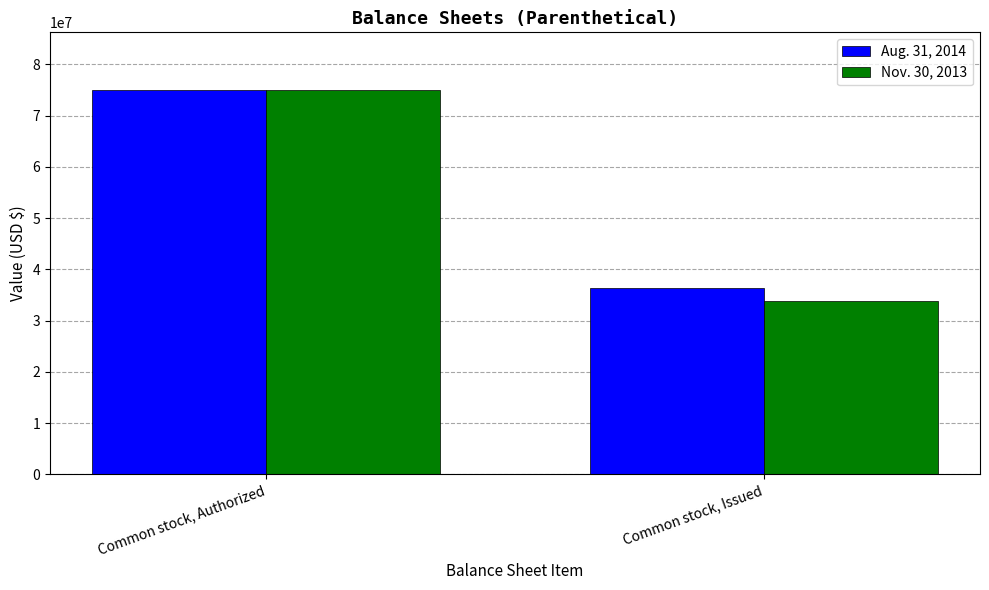

Is it true that Nov. 30, 2013 equals 9134262 at Common stock, Issued?

False